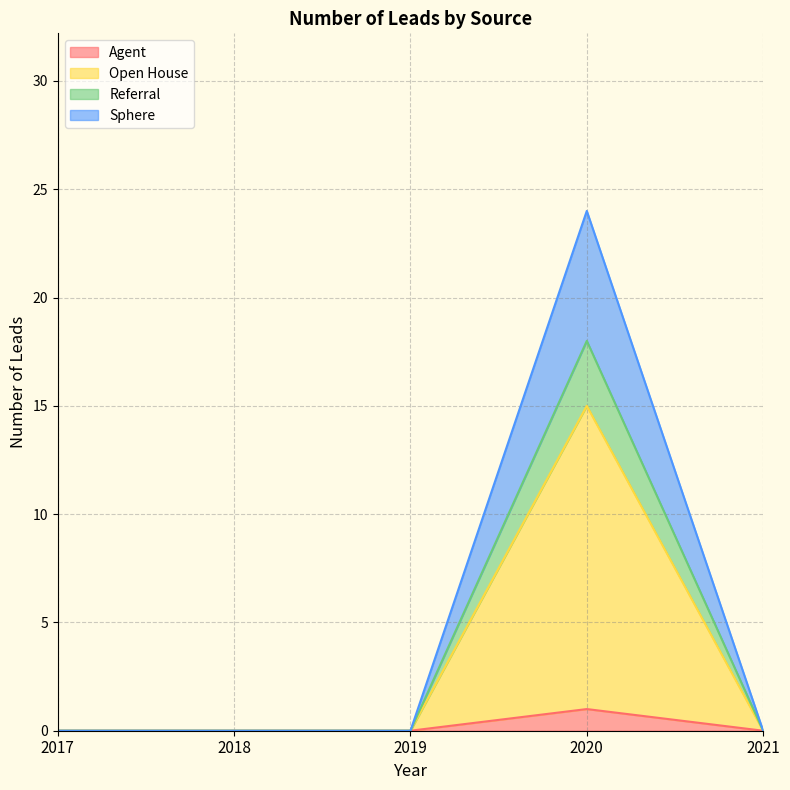

Which has a higher value, 2019 or 2020?

2020